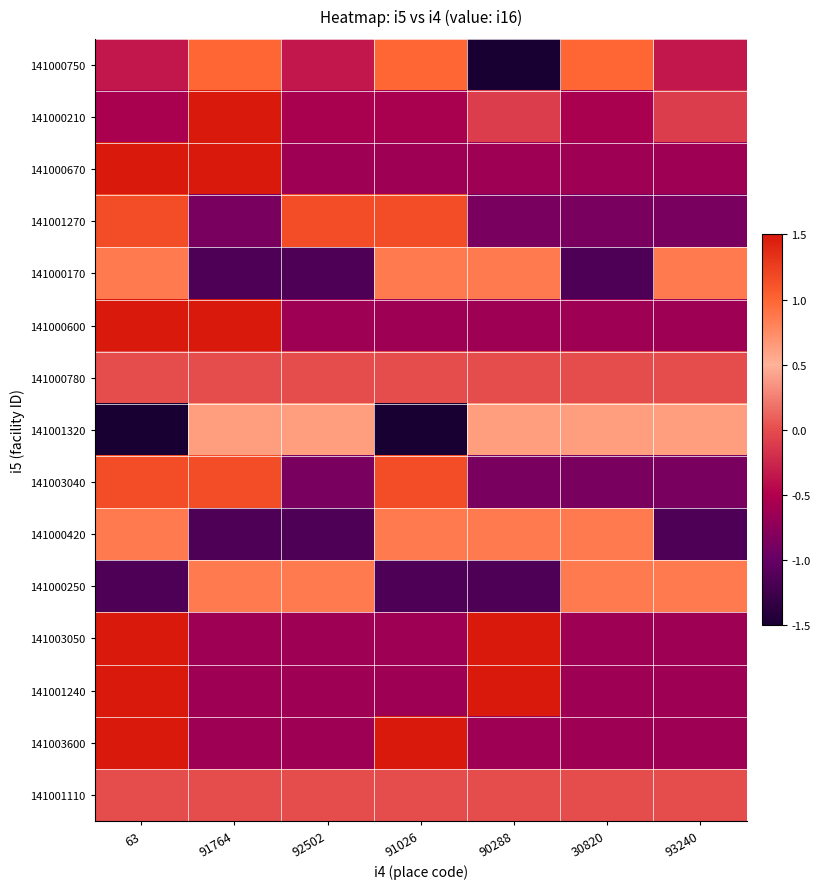

Reading right to left, transcribe all the data shown in this chart.

141000750: 93240=-0.3	30820=1.0	90288=-1.9	91026=1.0	92502=-0.3	91764=1.0	63=-0.3
141000210: 93240=-0.1	30820=-0.6	90288=-0.1	91026=-0.6	92502=-0.6	91764=2.4	63=-0.6
141000670: 93240=-0.6	30820=-0.6	90288=-0.6	91026=-0.6	92502=-0.6	91764=1.6	63=1.6
141001270: 93240=-0.9	30820=-0.9	90288=-0.9	91026=1.2	92502=1.2	91764=-0.9	63=1.2
141000170: 93240=0.9	30820=-1.2	90288=0.9	91026=0.9	92502=-1.2	91764=-1.2	63=0.9
141000600: 93240=-0.6	30820=-0.6	90288=-0.6	91026=-0.6	92502=-0.6	91764=1.6	63=1.6
141000780: 93240=0.0	30820=0.0	90288=0.0	91026=0.0	92502=0.0	91764=0.0	63=0.0
141001320: 93240=0.6	30820=0.6	90288=0.6	91026=-1.6	92502=0.6	91764=0.6	63=-1.6
141003040: 93240=-0.9	30820=-0.9	90288=-0.9	91026=1.2	92502=-0.9	91764=1.2	63=1.2
141000420: 93240=-1.2	30820=0.9	90288=0.9	91026=0.9	92502=-1.2	91764=-1.2	63=0.9
141000250: 93240=0.9	30820=0.9	90288=-1.2	91026=-1.2	92502=0.9	91764=0.9	63=-1.2
141003050: 93240=-0.6	30820=-0.6	90288=1.6	91026=-0.6	92502=-0.6	91764=-0.6	63=1.6
141001240: 93240=-0.6	30820=-0.6	90288=1.6	91026=-0.6	92502=-0.6	91764=-0.6	63=1.6
141003600: 93240=-0.6	30820=-0.6	90288=-0.6	91026=1.6	92502=-0.6	91764=-0.6	63=1.6
141001110: 93240=0.0	30820=0.0	90288=0.0	91026=0.0	92502=0.0	91764=0.0	63=0.0